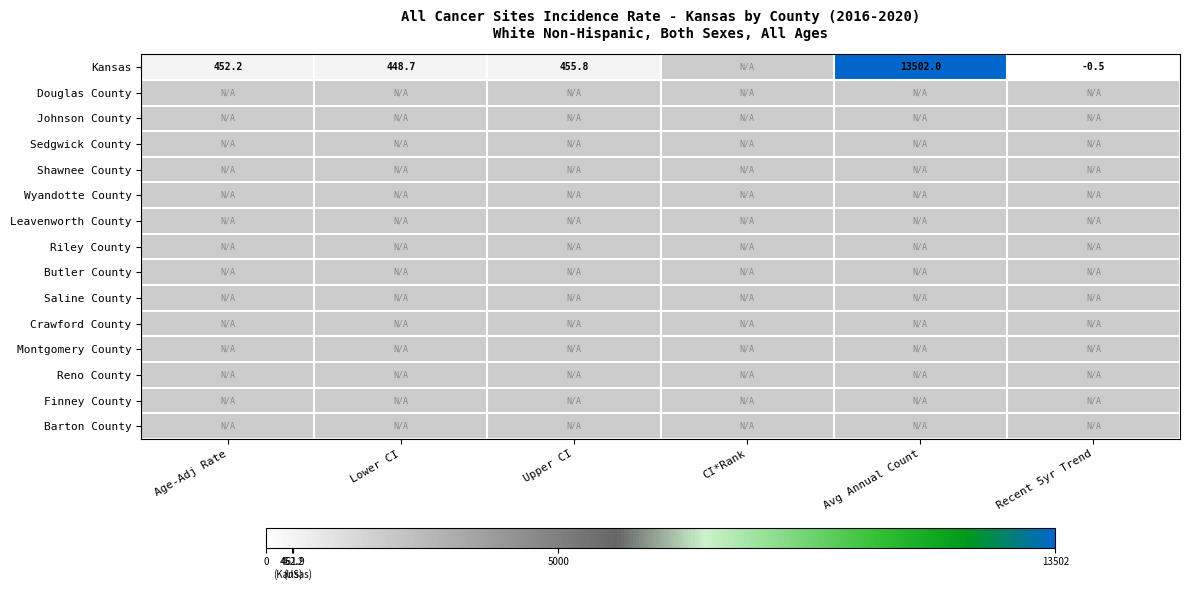

What is the difference between the Kansas values at Lower CI and Age-Adj Rate?

3.5